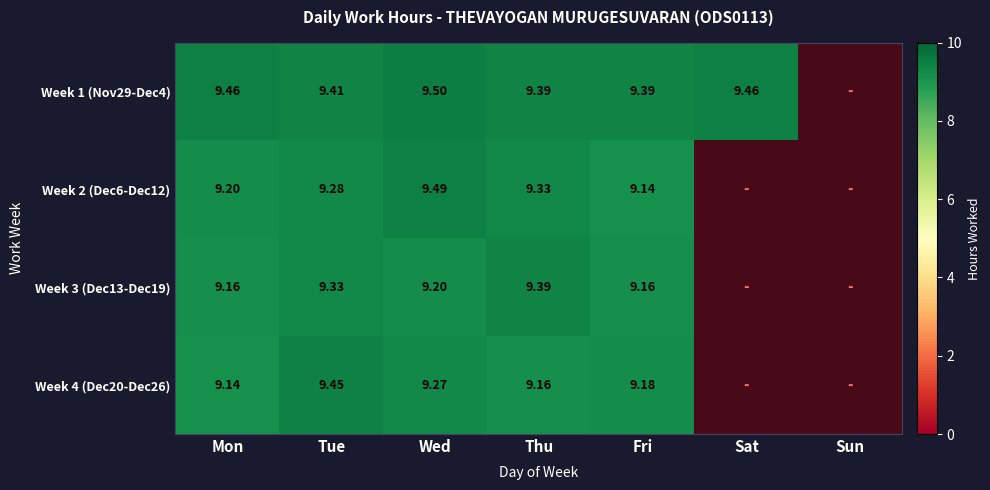

How many positive values does the Week 2 (Dec6-Dec12) series have?

5